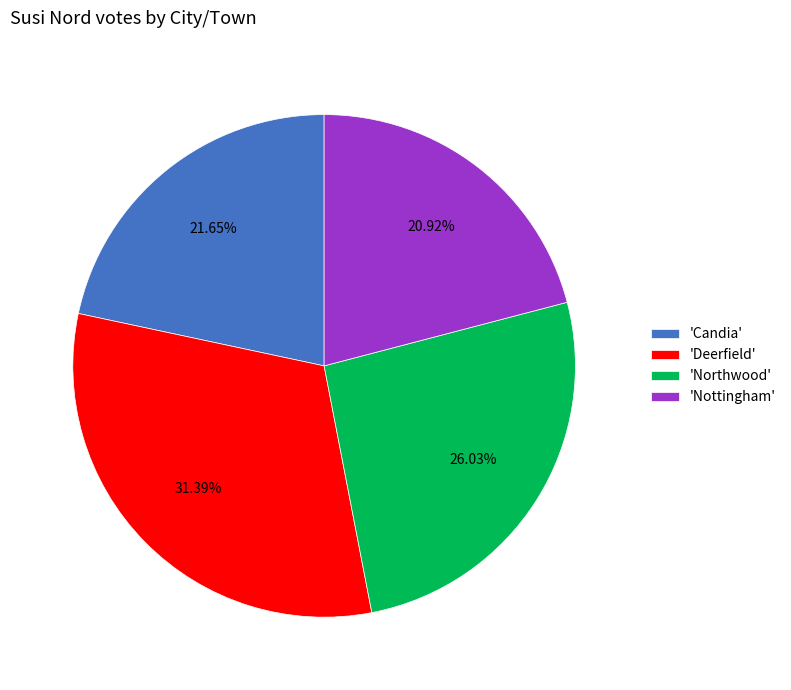

Combined, do 'Candia' and 'Deerfield' account for over 50%?

Yes